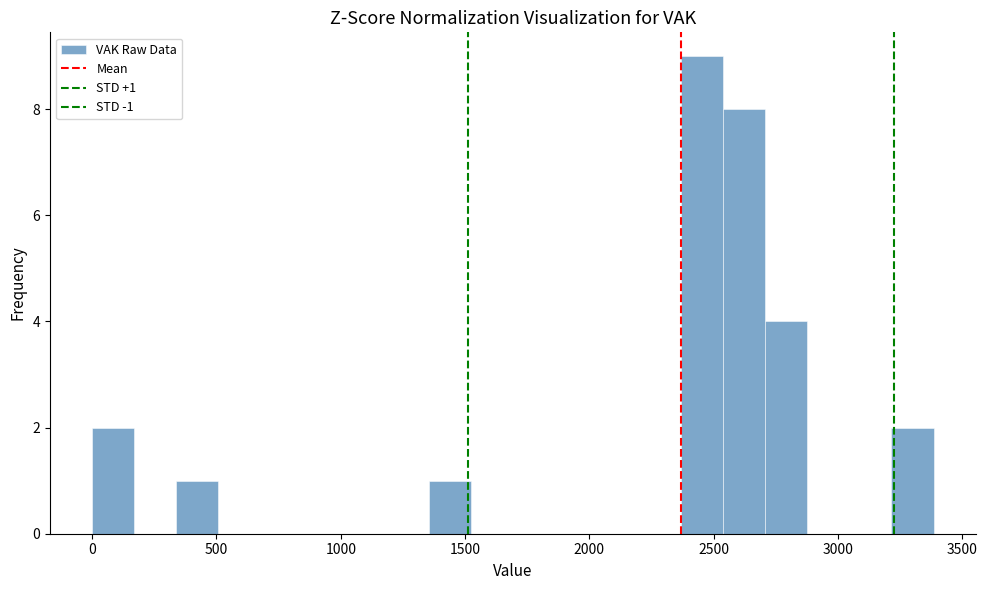

Read against the x-axis, roughly where is the centre of the tallest bar?

2450